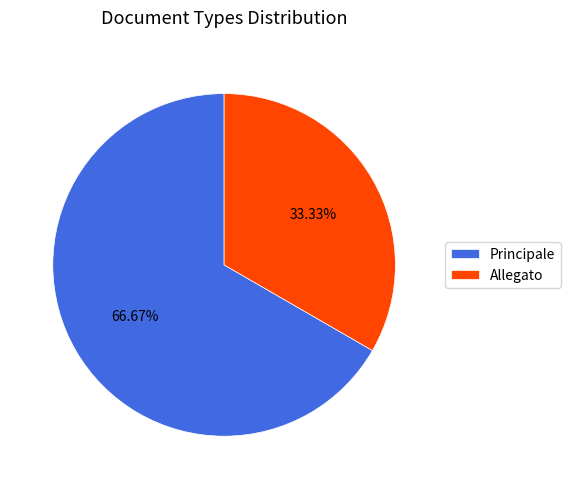

Is there a majority slice in this chart?

Yes